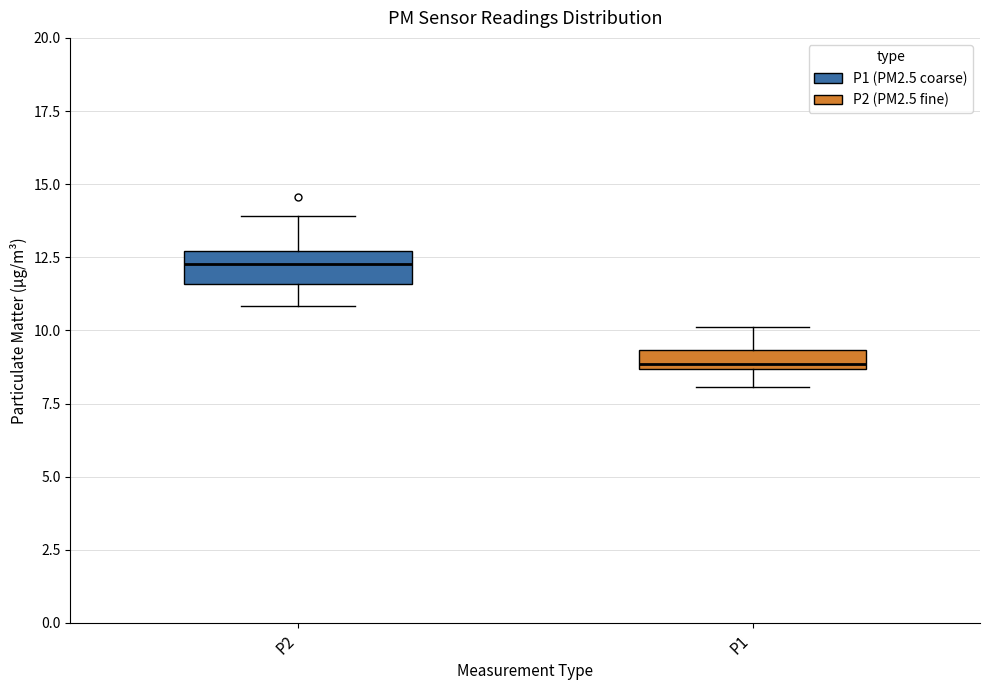

Which box has the lowest median line?

P1